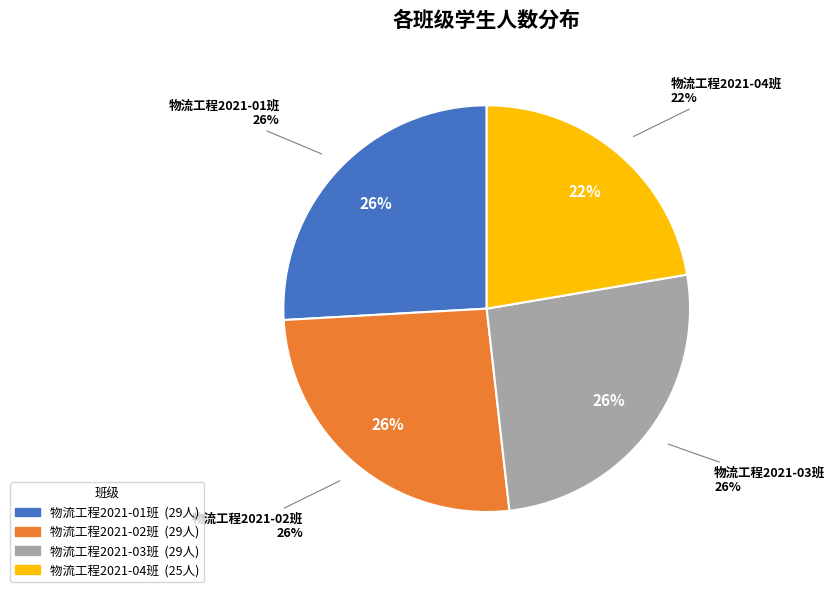

Does 物流工程2021-02班 represent more than half of the total?

No